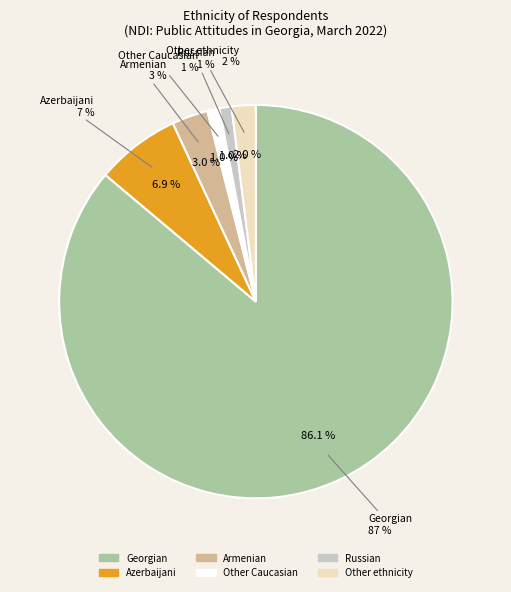

Is there any slice that represents more than half of the pie?

Yes